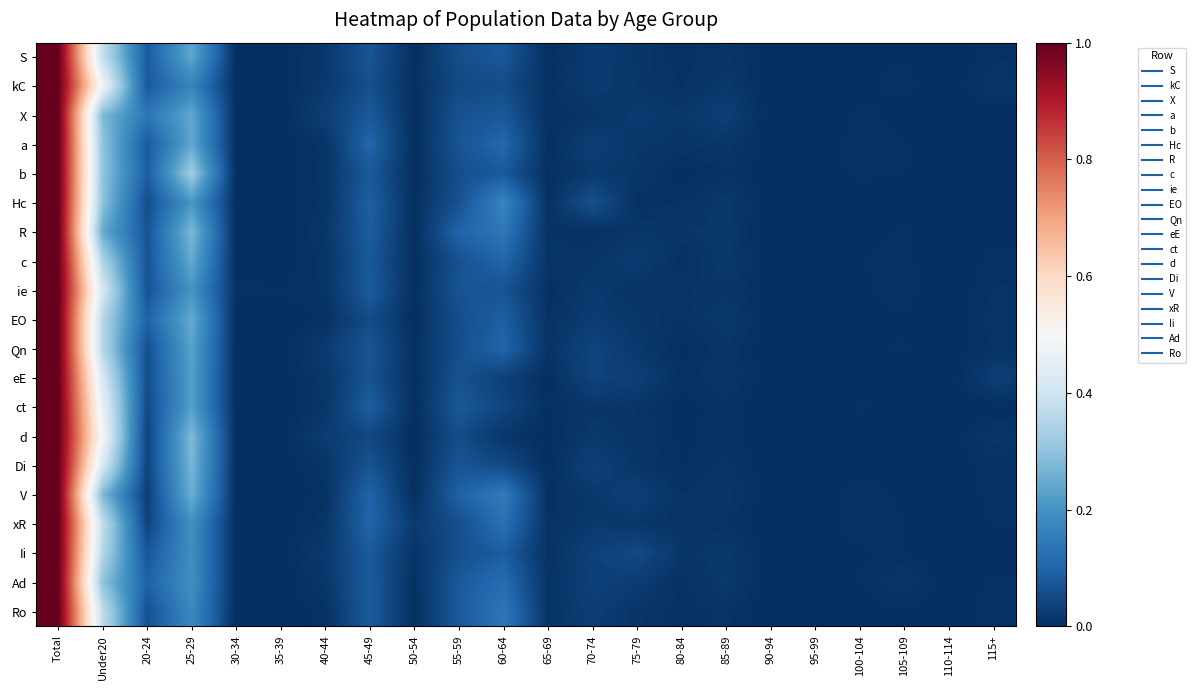

What is the maximum value shown in the chart?

1.0